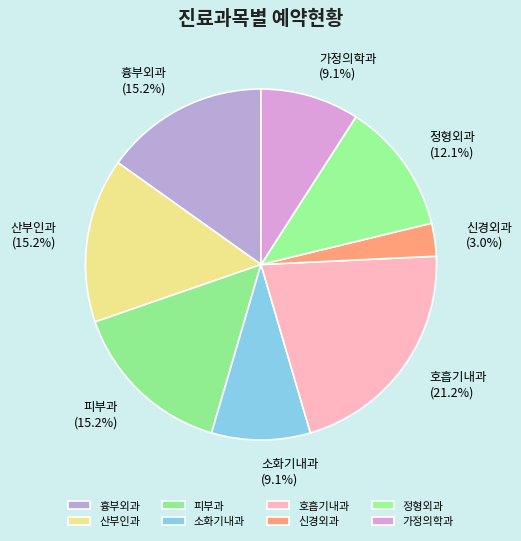

What percentage is NOT represented by 산부인과?

84.8%